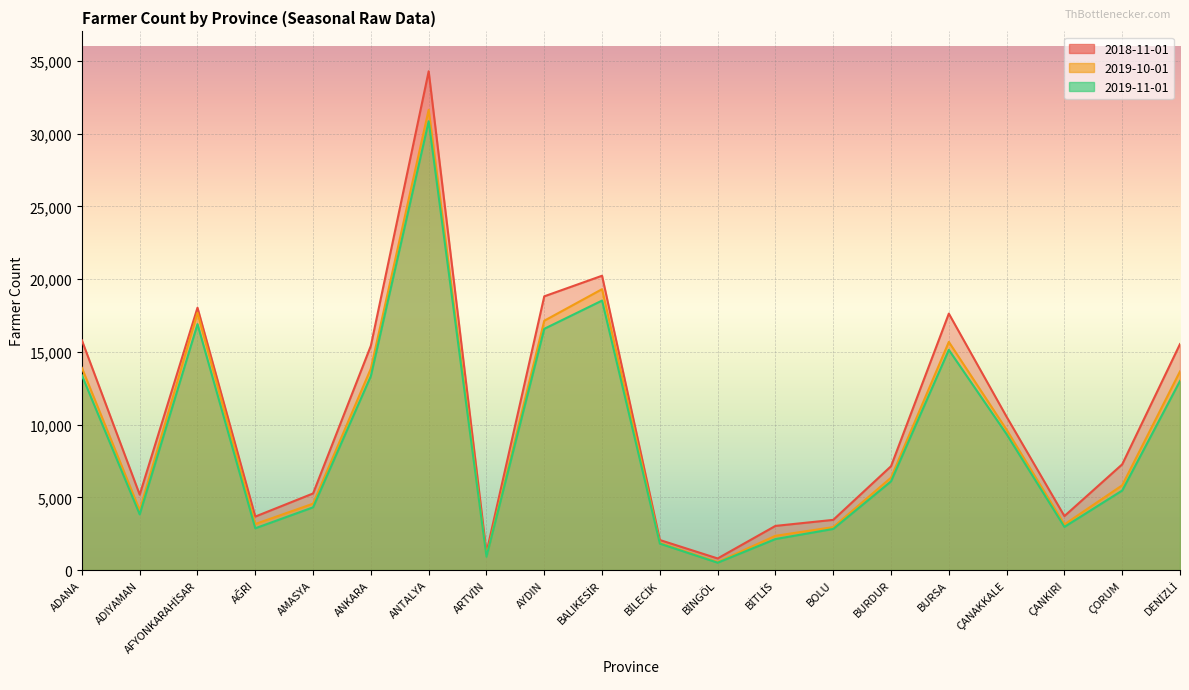

Rank the series at ADIYAMAN from highest to lowest value.

2018-11-01, 2019-10-01, 2019-11-01